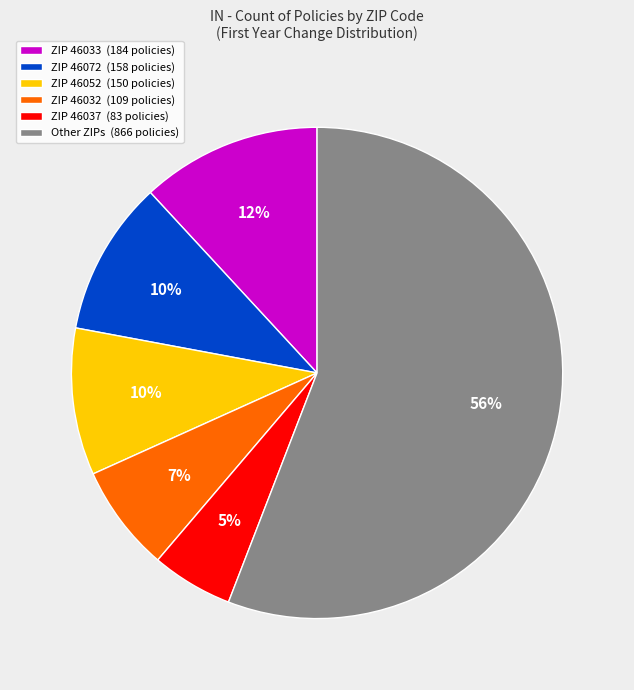

To the nearest percent, what percentage of the pie is ZIP 46037 (83 policies)?

5%